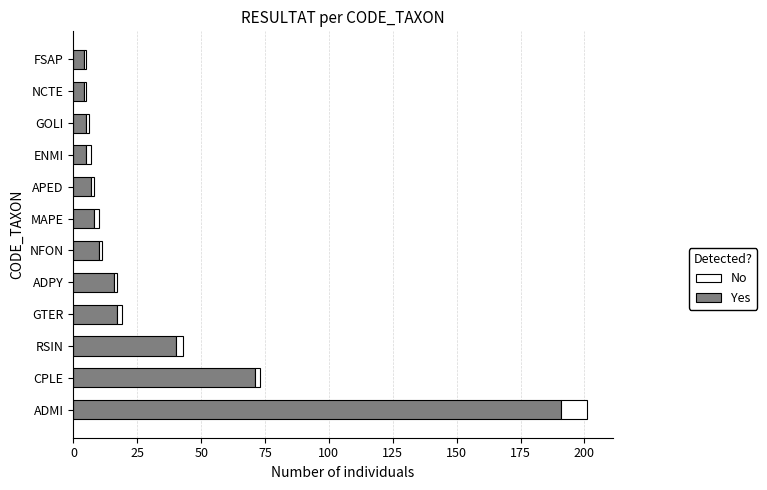

What is the maximum value for Yes?

191